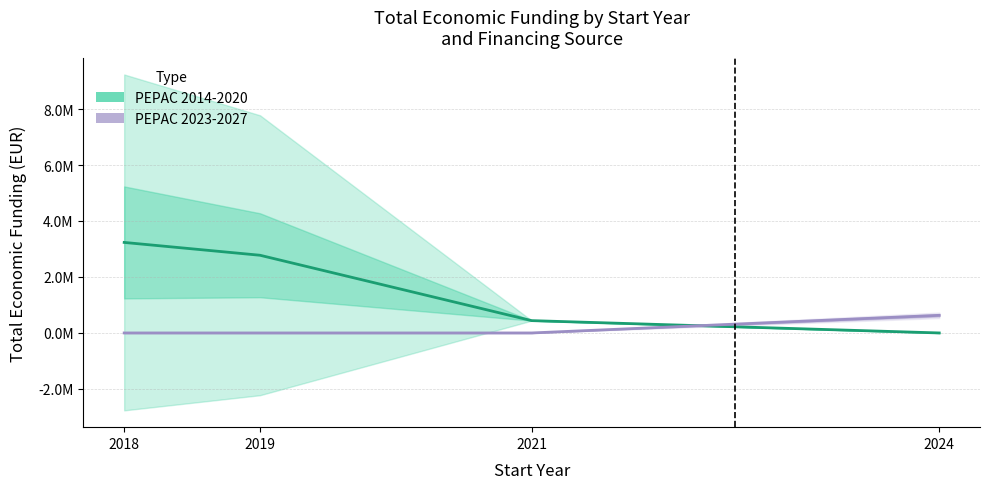

At which label does PEPAC 2014-2020 first exceed 2775795?

2018